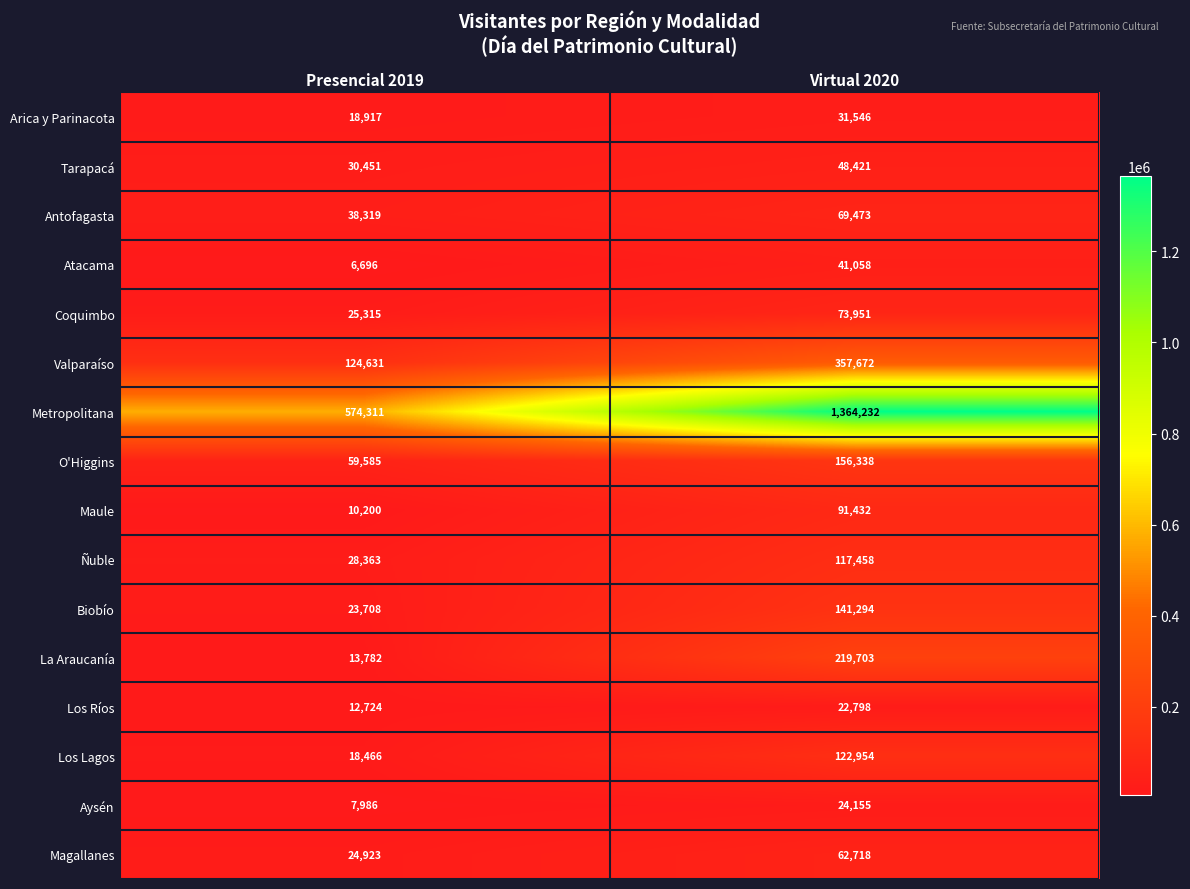

The value of Los Lagos at Virtual 2020 is 160333. True or false?

False